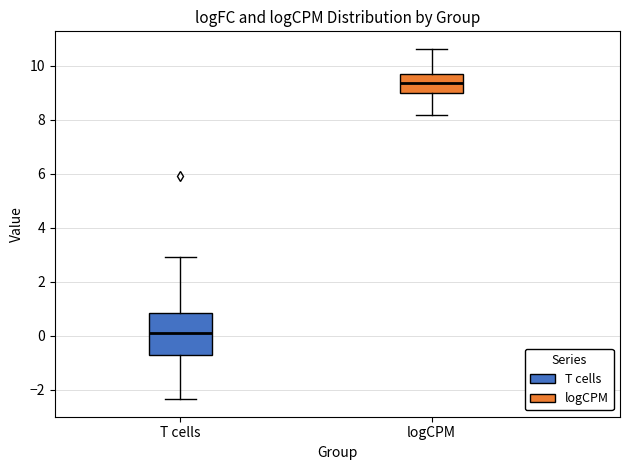

Where is the lower edge of the box for logCPM on the y-axis? The values are not printed on the chart, so give them approximately, as read against the axis.

9.0